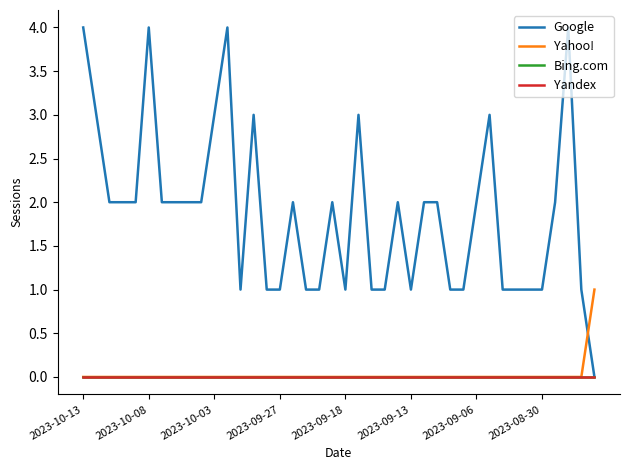

Is this an area chart (filled region under the line)?

No